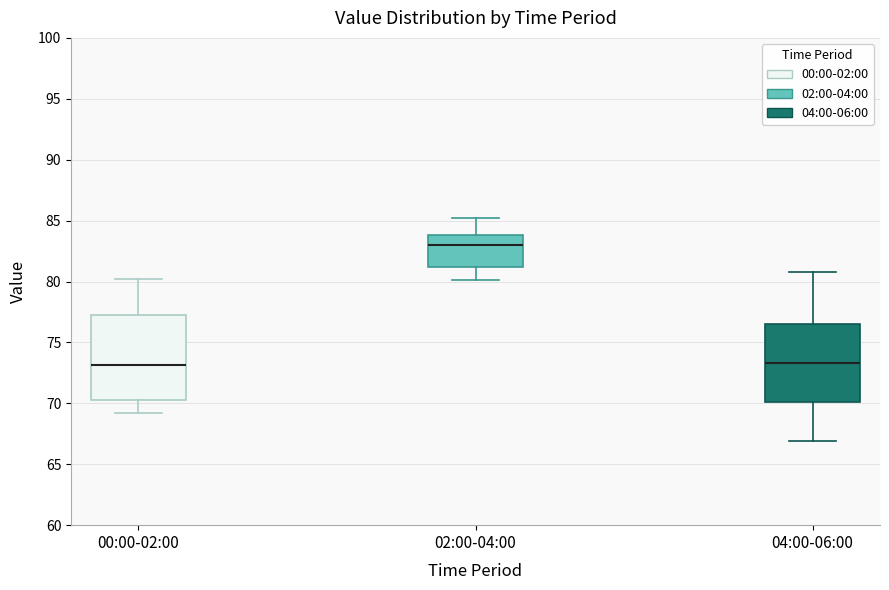

Reading left to right, transcribe this box plot: for each box, give where its median line is, the range the box spans, and where its two whiskers end, as read against the y-axis. The values are not printed on the chart, so give them approximately, as read against the axis.

00:00-02:00: median 73.0, box 70.5 to 77.5, whiskers 69.0 to 80.0
02:00-04:00: median 83.0, box 81.0 to 84.0, whiskers 80.0 to 85.0
04:00-06:00: median 73.5, box 70.0 to 76.5, whiskers 67.0 to 81.0